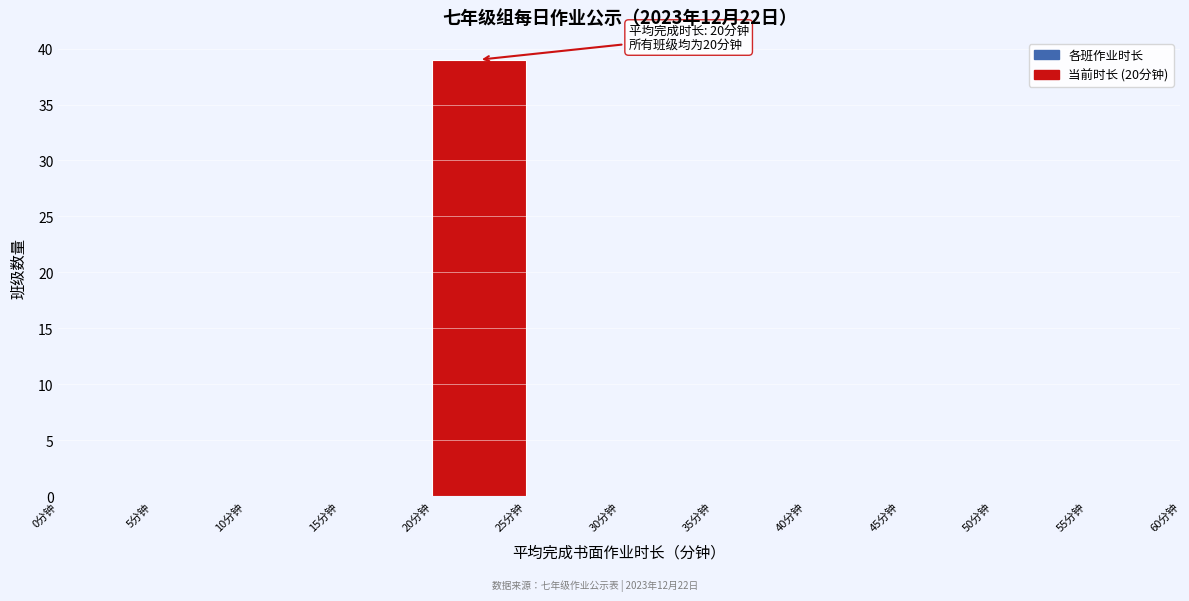

Which range on the x-axis has the tallest bar?

20 to 25